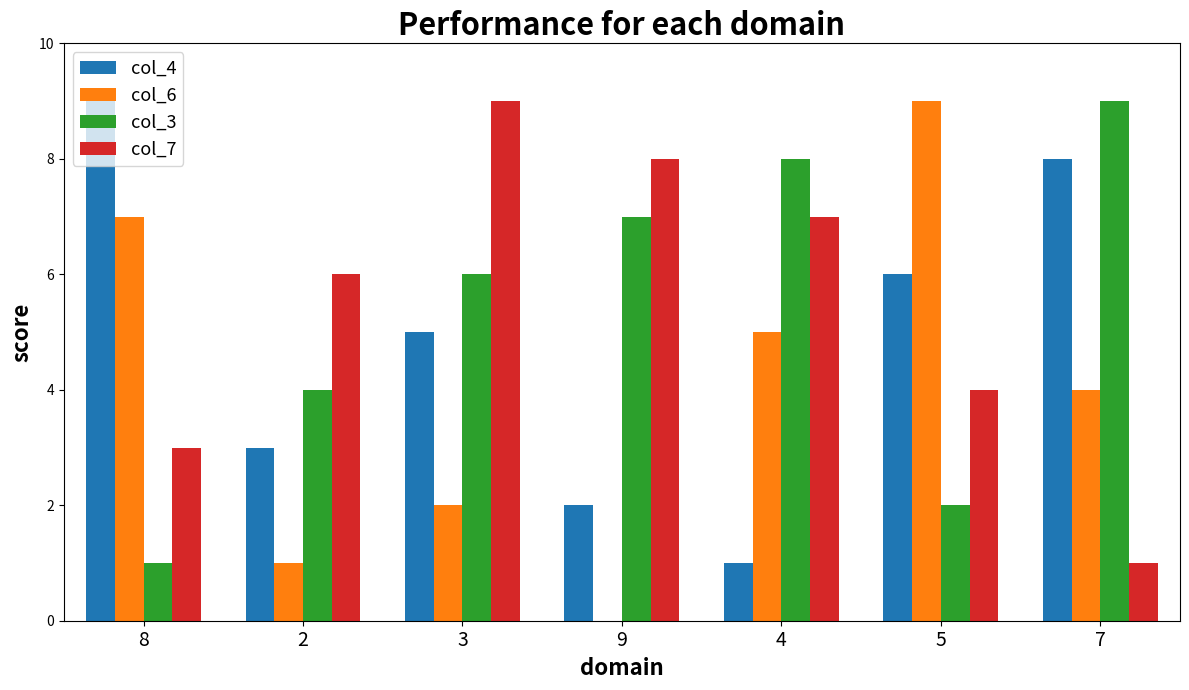

How many groups of bars are there?

7